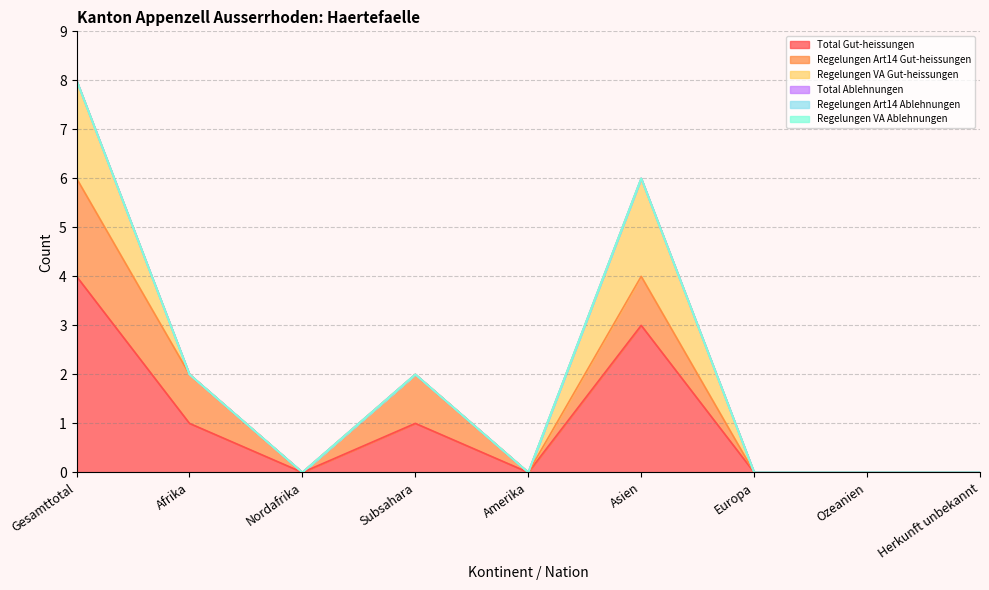

Rank the series by their maximum value, from lowest to highest.

Total Ablehnungen, Regelungen Art14 Ablehnungen, Regelungen VA Ablehnungen, Regelungen Art14 Gut-heissungen, Regelungen VA Gut-heissungen, Total Gut-heissungen